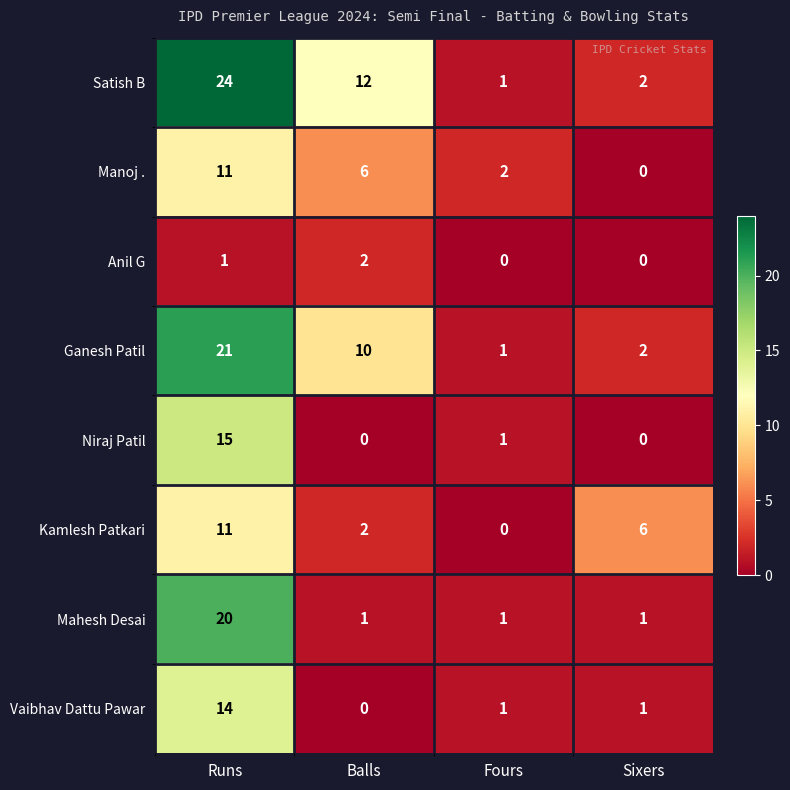

Which category has the highest value across all series?

Runs